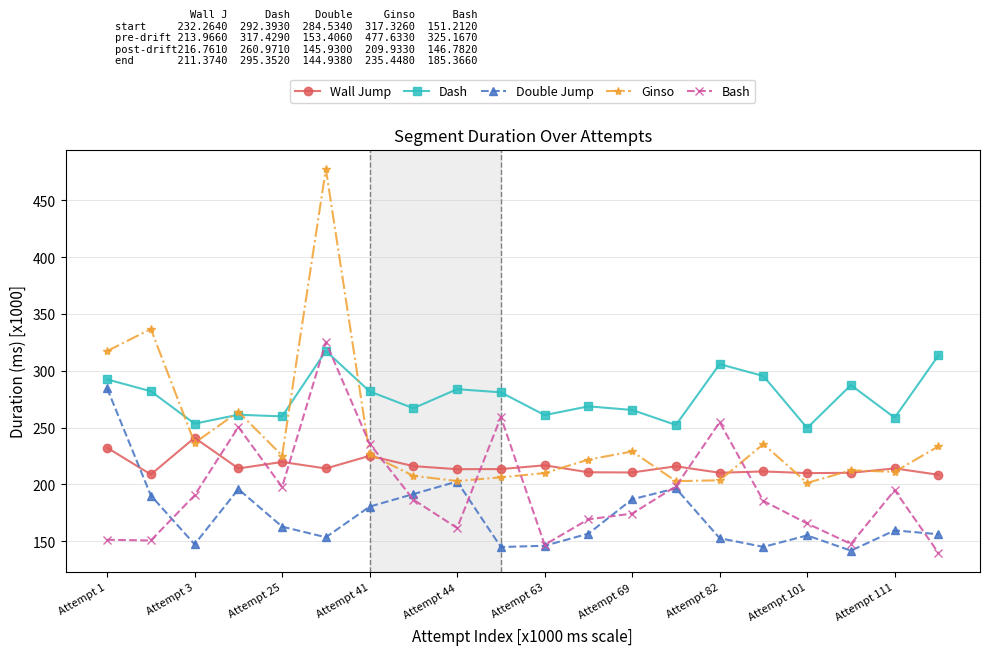

True or false: Wall Jump and Double Jump cross at least once.

True